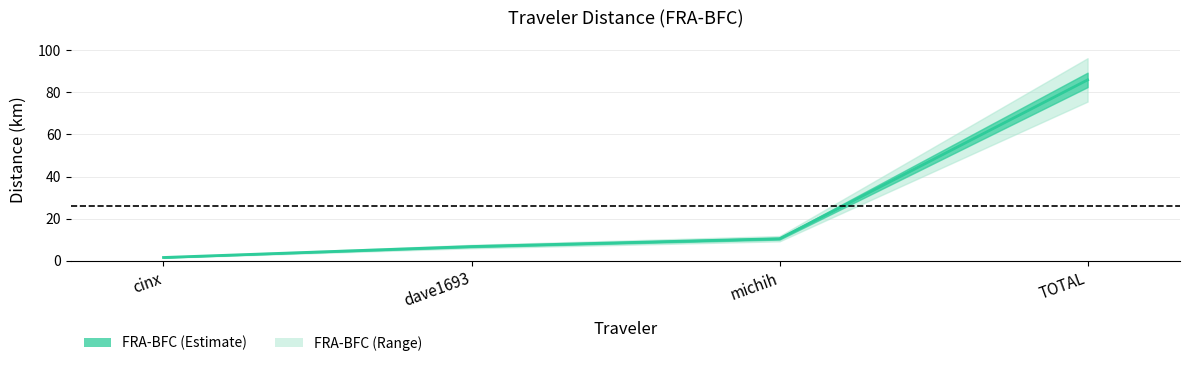

What is the change in value from cinx to dave1693?

+5.2